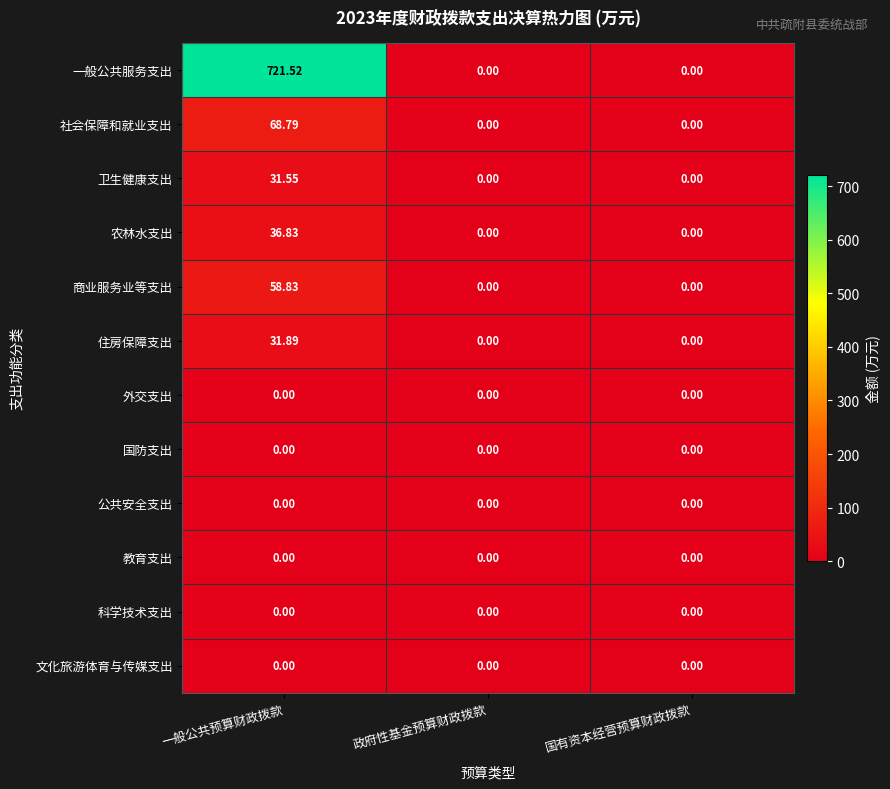

Which series has the largest total across all categories?

一般公共服务支出